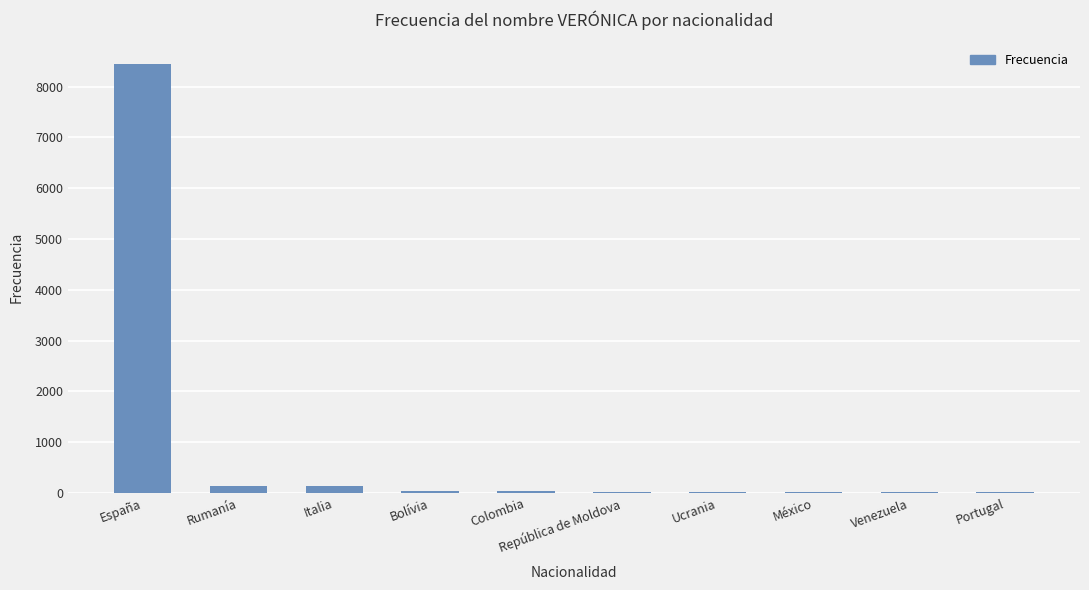

Where does the data first go above 41?

España